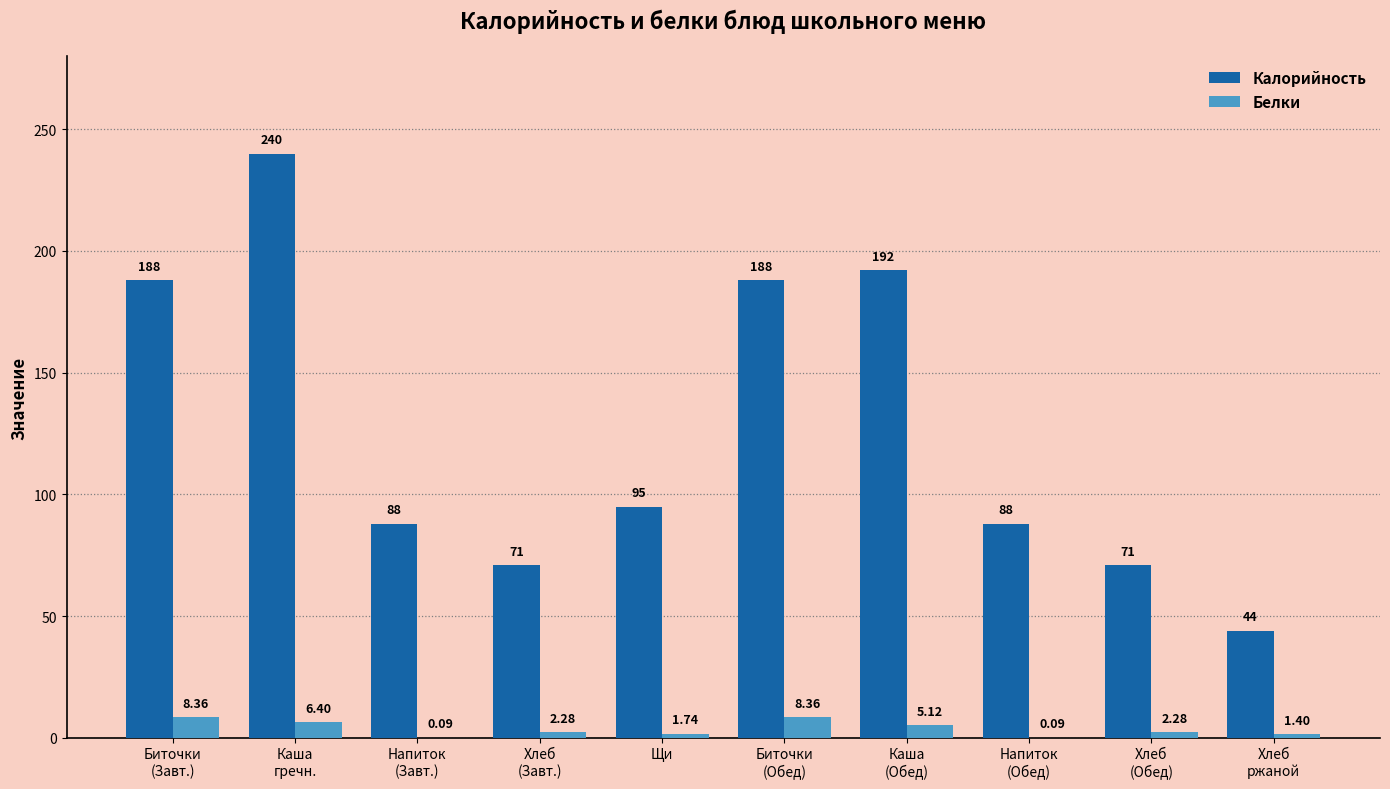

Which series has the largest total across all categories?

Калорийность